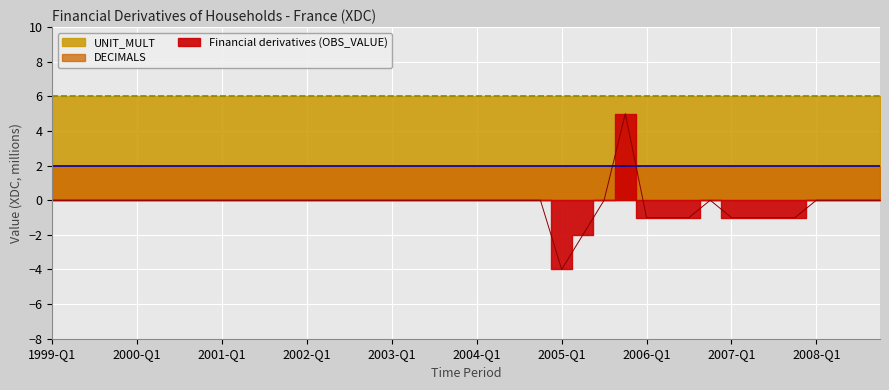

Is it true that DECIMALS equals 2 at 2000-Q3?

True